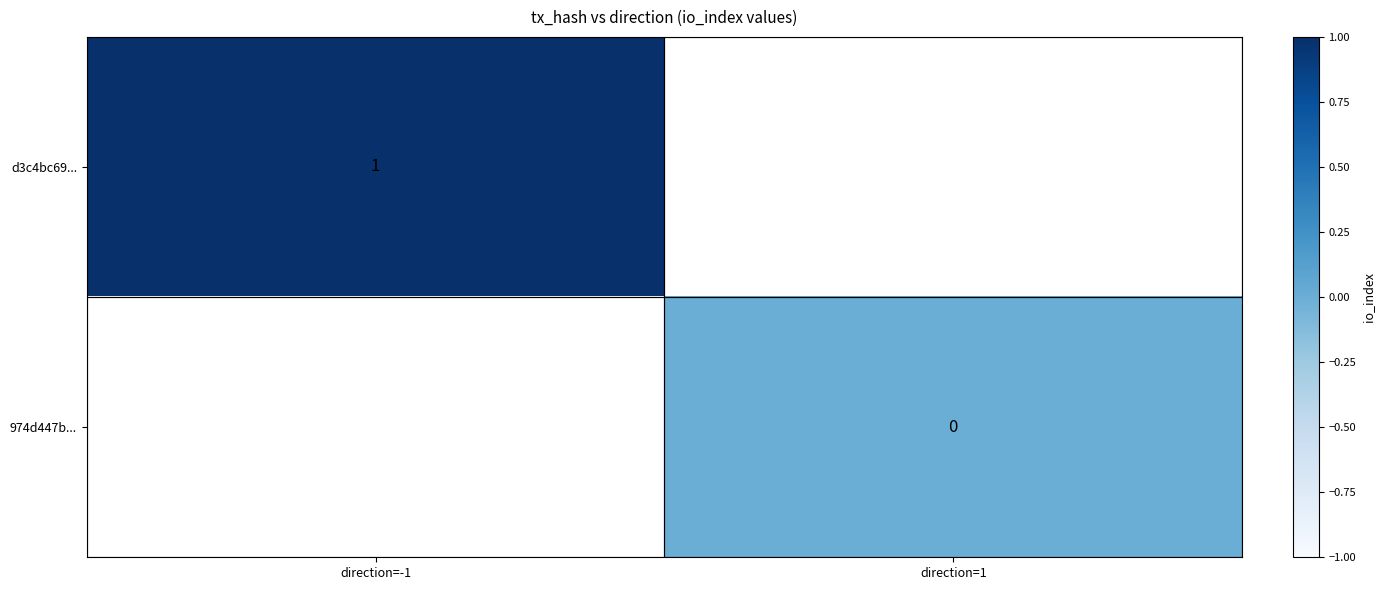

At how many categories does at least one series exceed 0?

1